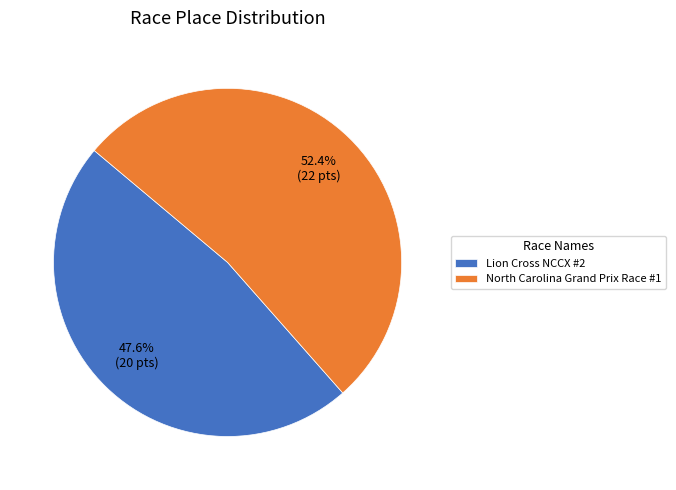

Is North Carolina Grand Prix Race #1 the majority of the pie?

Yes